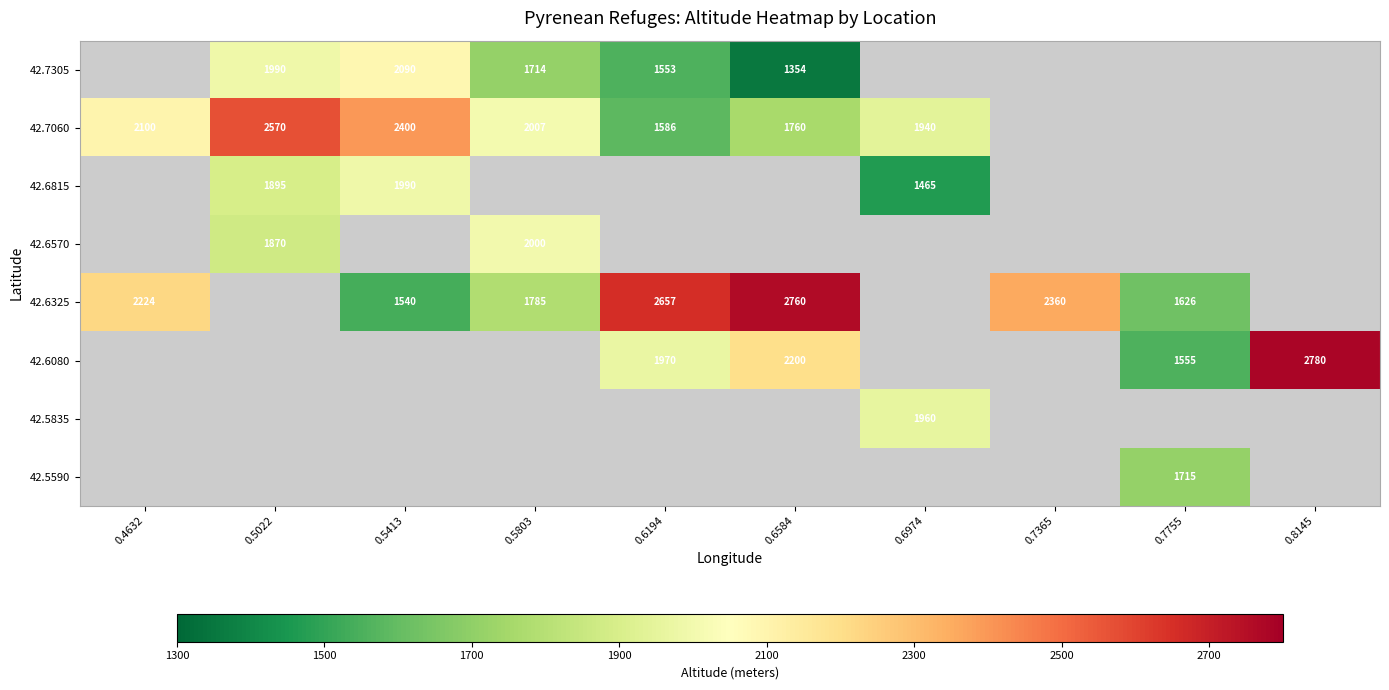

What is the difference between the 42.6325 values at 0.7365 and 0.5803?

575.0